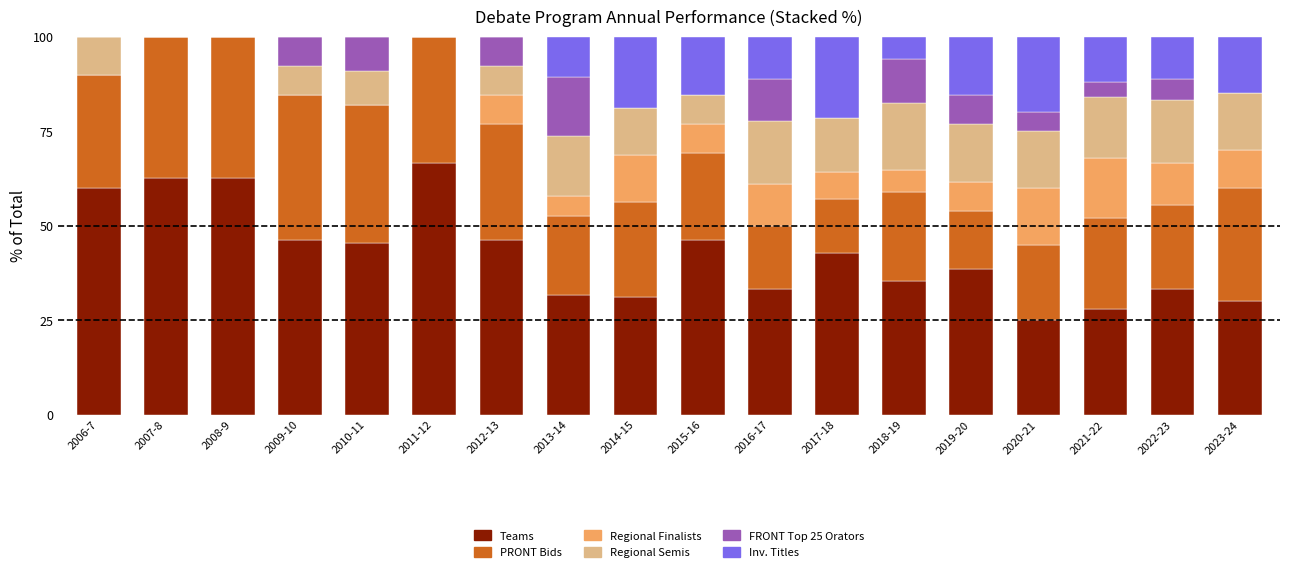

What is the total value across all series at 2022-23?

100.0